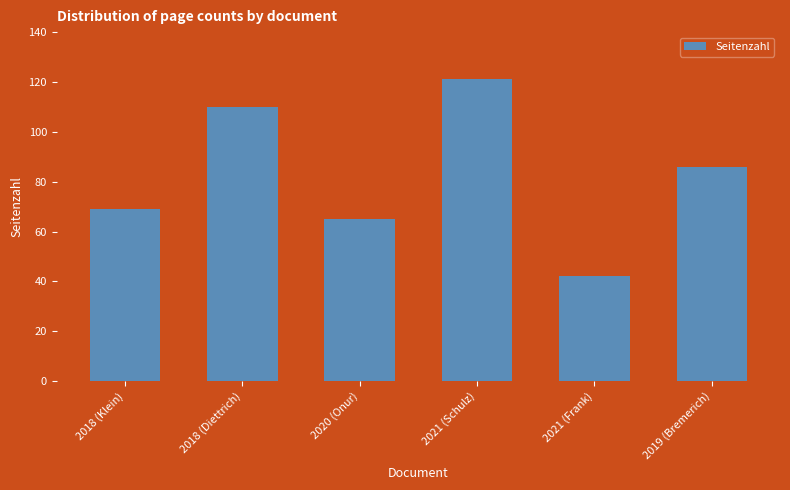

What is the difference between the values at 2021 (Schulz) and 2020 (Onur)?

56